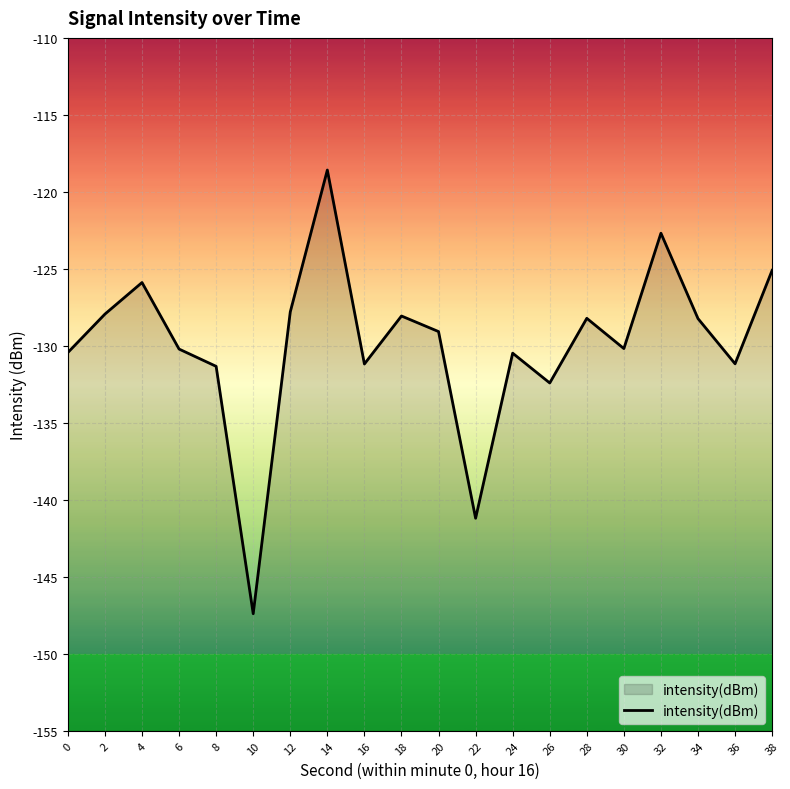

True or false: the data shows -235.5 at 36.

False